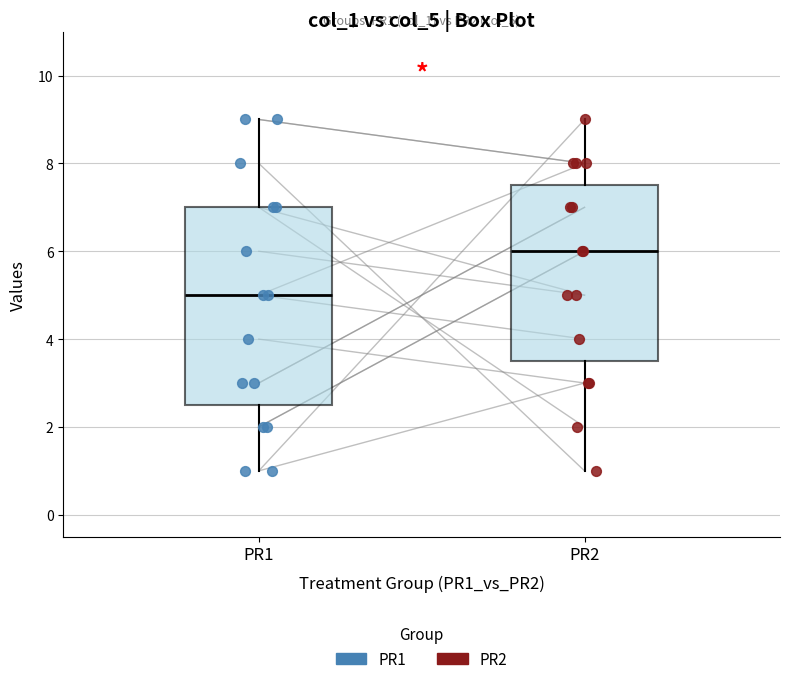

Reading left to right, transcribe this box plot: for each box, give where its median line is, the range the box spans, and where its two whiskers end, as read against the y-axis. The values are not printed on the chart, so give them approximately, as read against the axis.

PR1: median 5.0, box 2.6 to 7.0, whiskers 1.0 to 9.0
PR2: median 6.0, box 3.6 to 7.6, whiskers 1.0 to 9.0